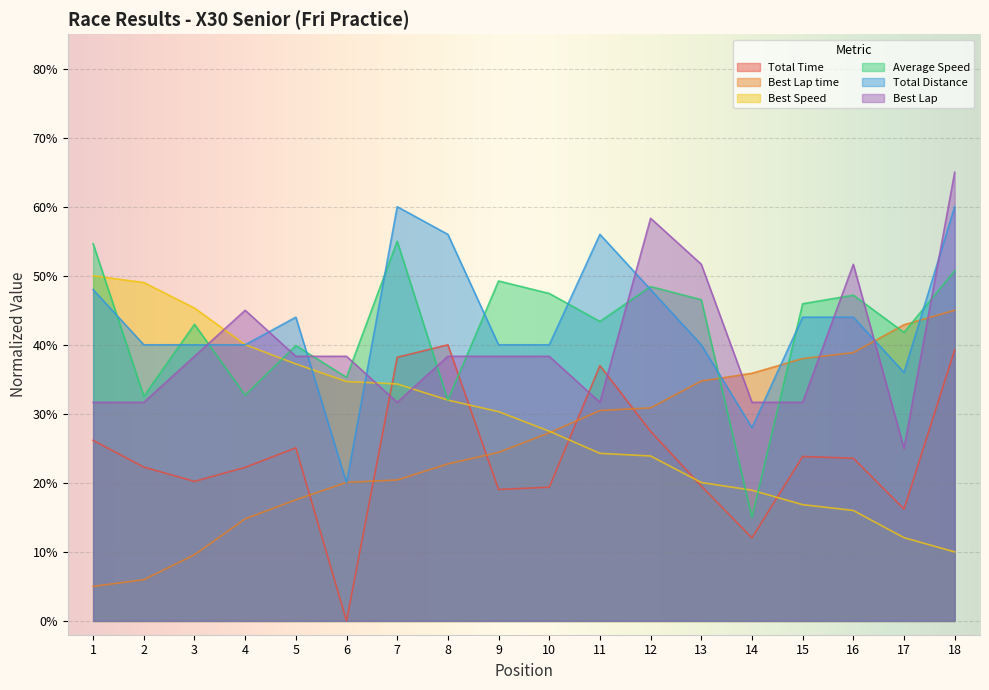

At which category is the sum across all series the highest?

18